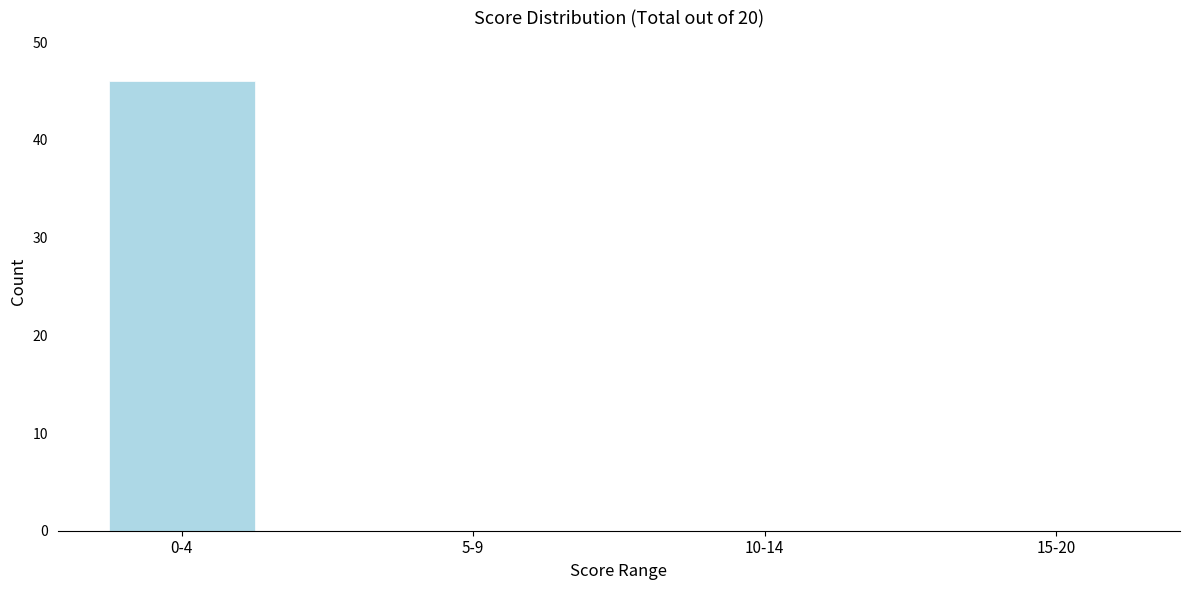

Reading left to right, extract all data points from this chart.

0-4=46	5-9=0	10-14=0	15-20=0